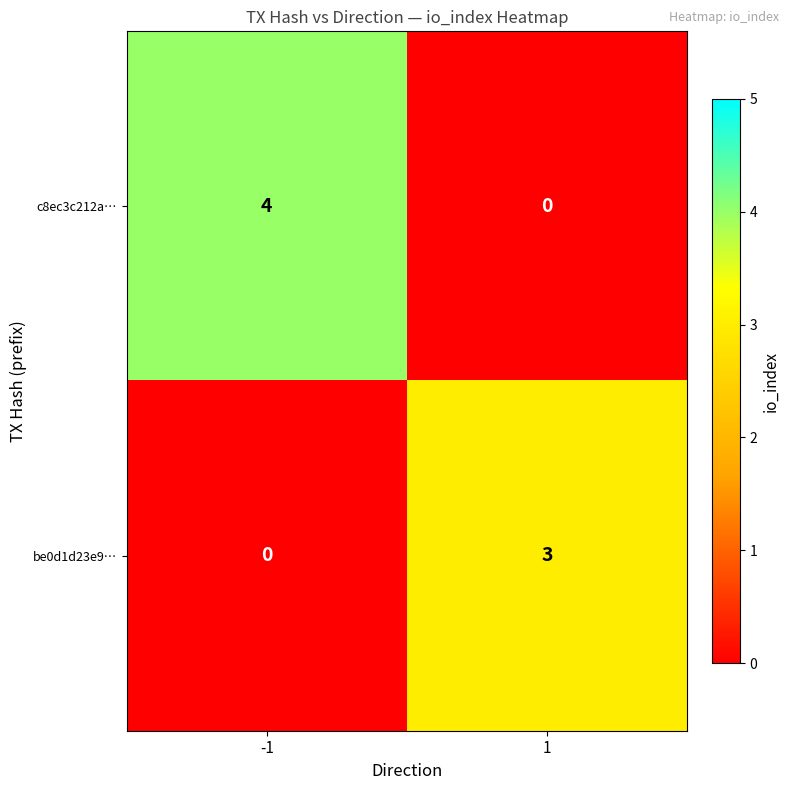

What is the sum of all c8ec3c212a… values?

4